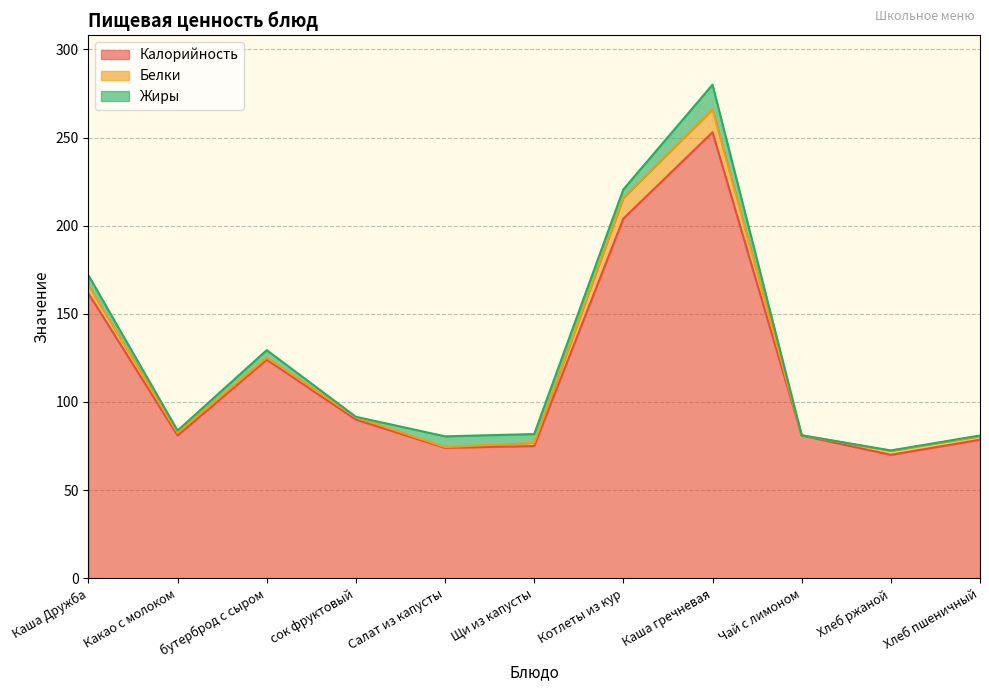

The Жиры series shows 9.7 at Каша гречневая. True or false?

False